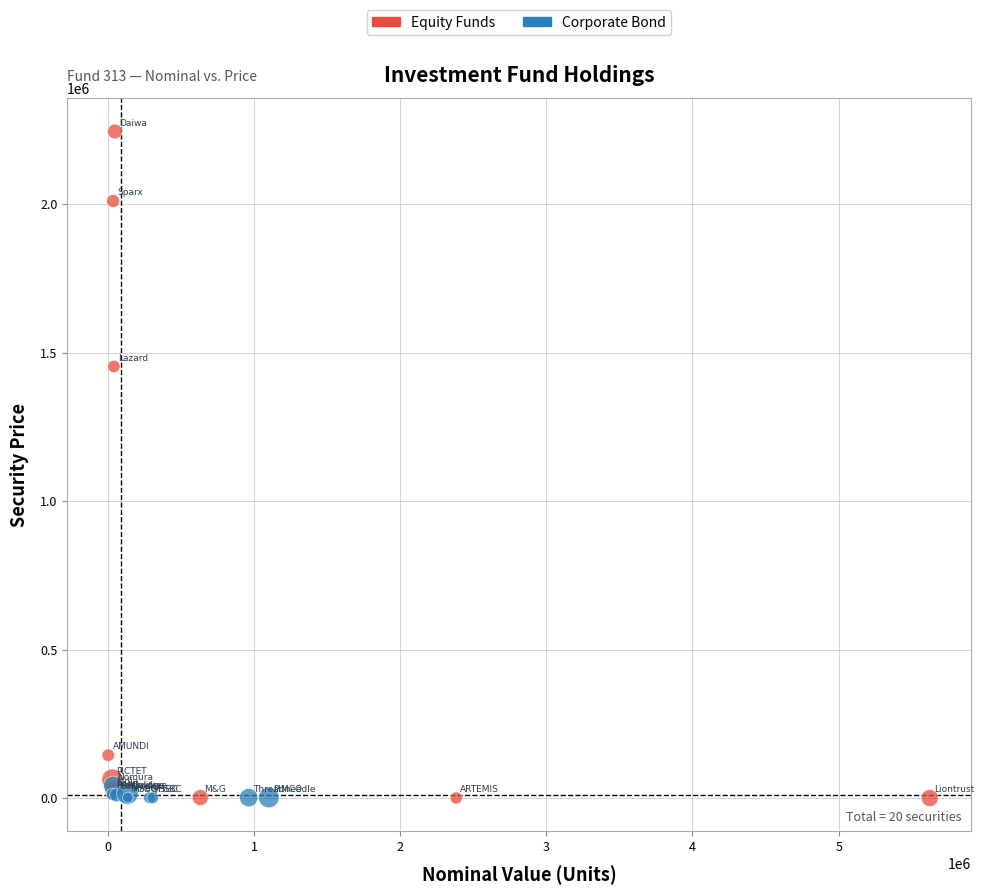

Which series has the widest spread of Y values?

Equity Funds